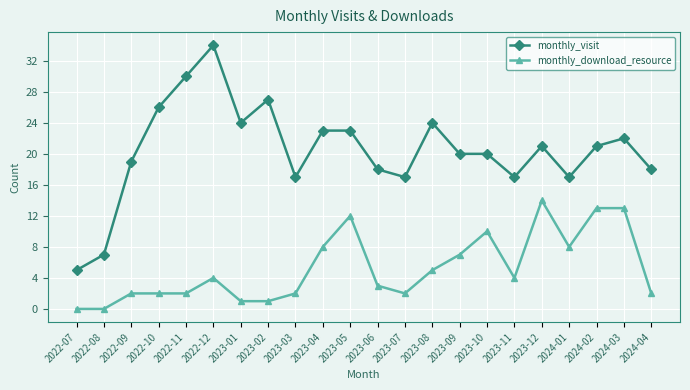

How many series are shown in this chart?

2